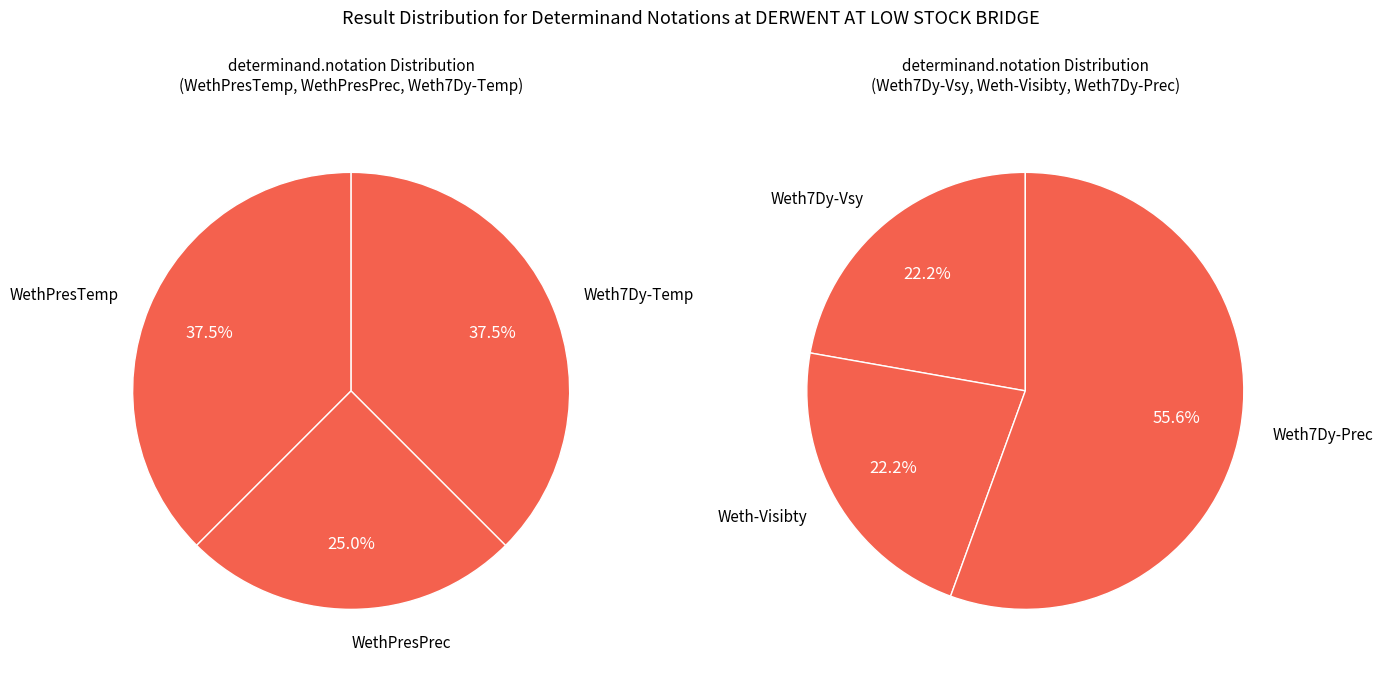

How many slices are in this pie chart?

6